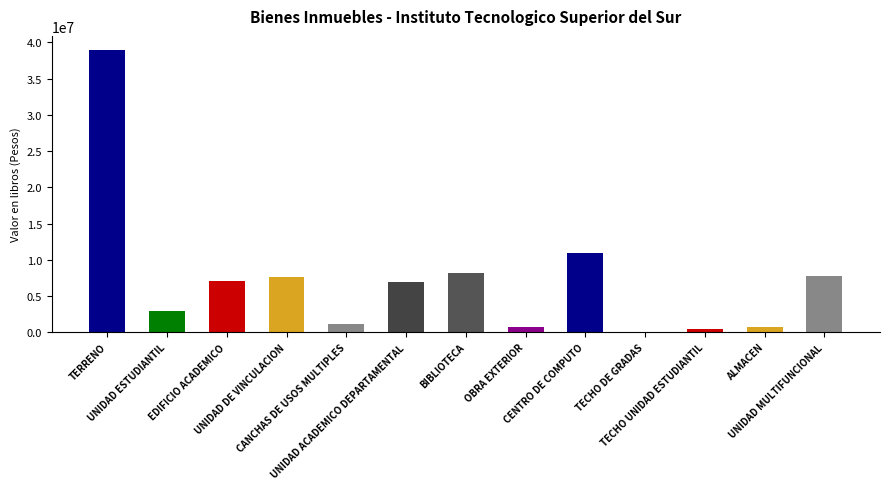

What is the greatest value displayed?

38941600.0